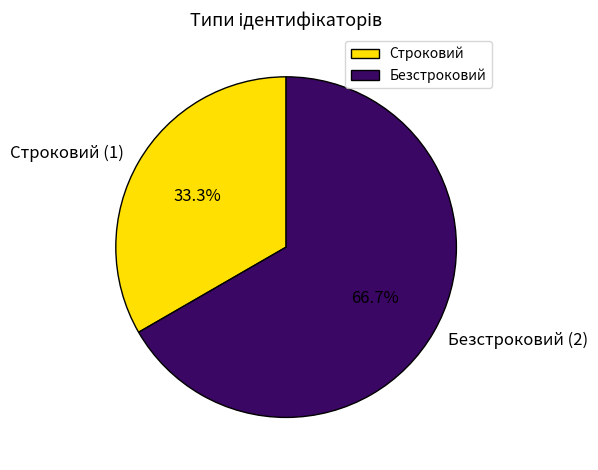

Which slice is the smallest?

Строковий